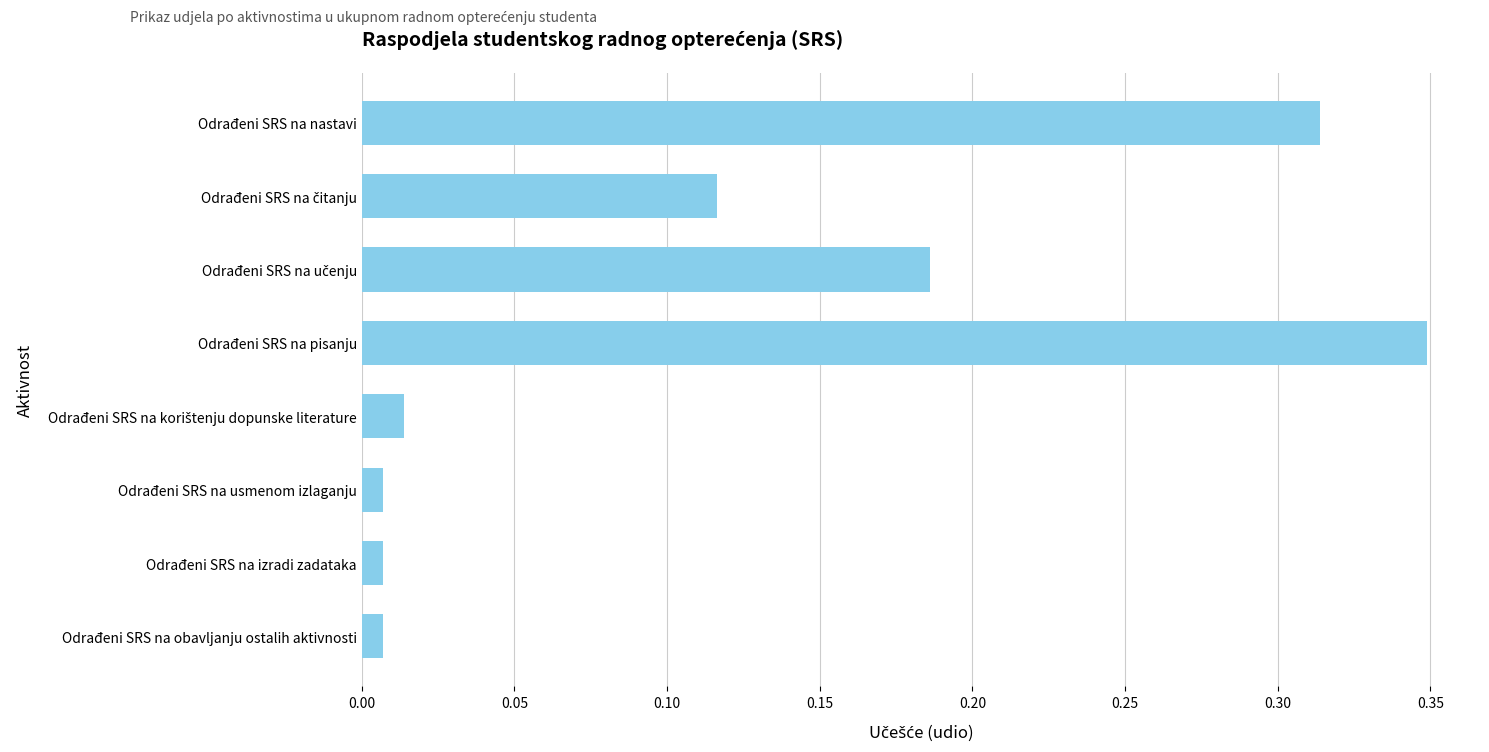

Which has a higher value, Odrađeni SRS na obavljanju ostalih aktivnosti or Odrađeni SRS na nastavi?

Odrađeni SRS na nastavi